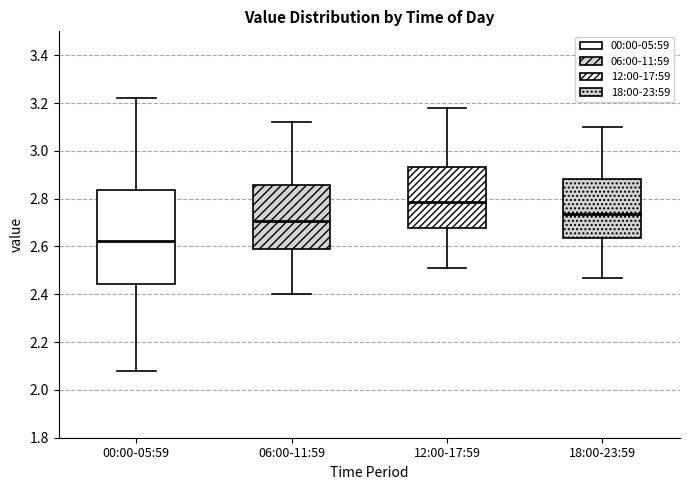

Reading left to right, read every box against the y-axis: the position of its median line, the range the box covers, and the ends of its whiskers. The values are not printed on the chart, so give them approximately, as read against the axis.

00:00-05:59: median 2.62, box 2.44 to 2.84, whiskers 2.08 to 3.22
06:00-11:59: median 2.70, box 2.58 to 2.86, whiskers 2.40 to 3.12
12:00-17:59: median 2.78, box 2.68 to 2.94, whiskers 2.52 to 3.18
18:00-23:59: median 2.74, box 2.64 to 2.88, whiskers 2.48 to 3.10